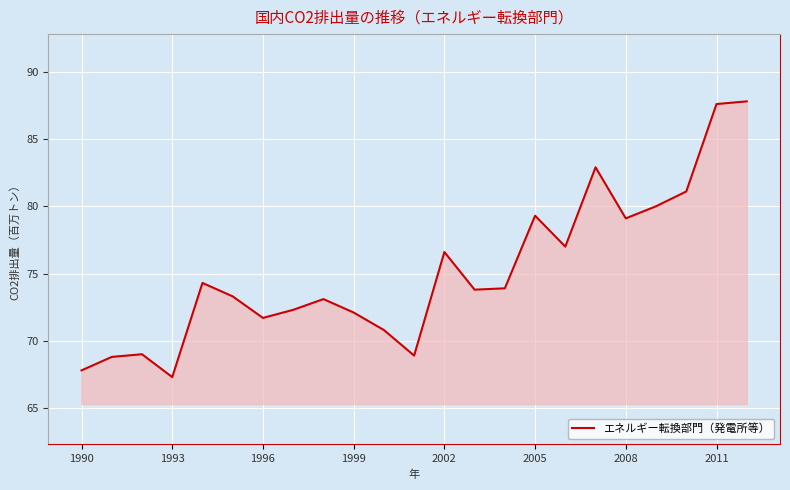

What is the minimum value shown in the chart?

67.3